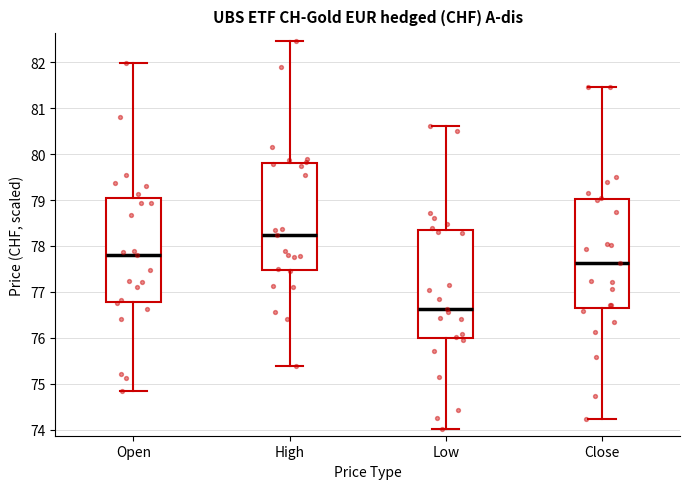

Reading left to right, transcribe this box plot: for each box, give where its median line is, the range the box spans, and where its two whiskers end, as read against the y-axis. The values are not printed on the chart, so give them approximately, as read against the axis.

Open: median 77.8, box 76.8 to 79.0, whiskers 74.8 to 82.0
High: median 78.2, box 77.5 to 79.8, whiskers 75.4 to 82.5
Low: median 76.6, box 76.0 to 78.3, whiskers 74.0 to 80.6
Close: median 77.6, box 76.6 to 79.0, whiskers 74.2 to 81.5